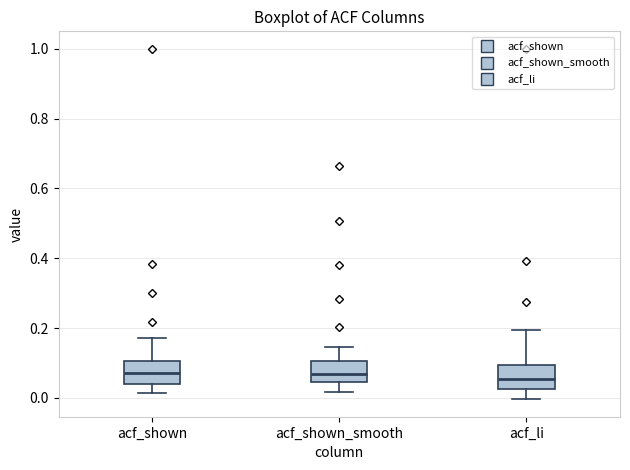

Reading left to right, read every box against the y-axis: the position of its median line, the range the box covers, and the ends of its whiskers. The values are not printed on the chart, so give them approximately, as read against the axis.

acf_shown: median 0.08, box 0.04 to 0.10, whiskers 0.02 to 0.18
acf_shown_smooth: median 0.06, box 0.04 to 0.10, whiskers 0.02 to 0.14
acf_li: median 0.06, box 0.02 to 0.10, whiskers 0.00 to 0.20